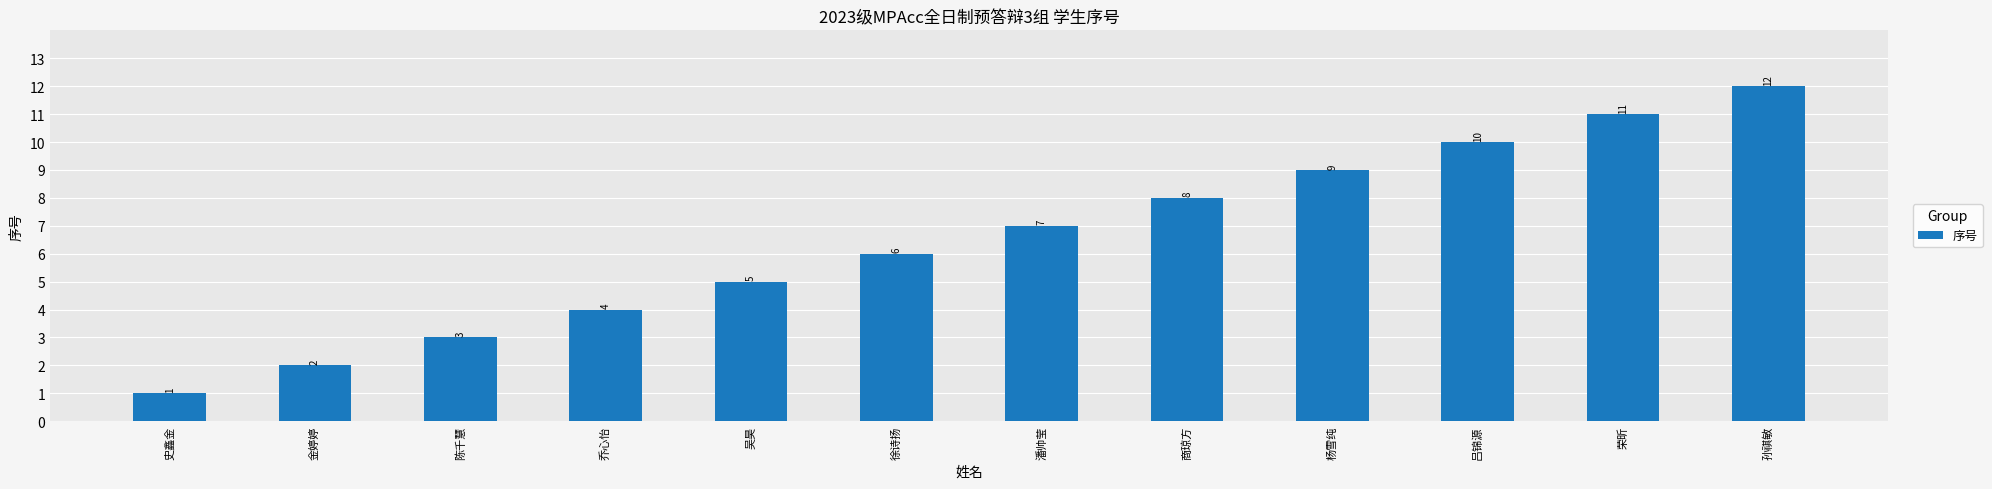

Is it true that the value at 吴昊 is 7?

False